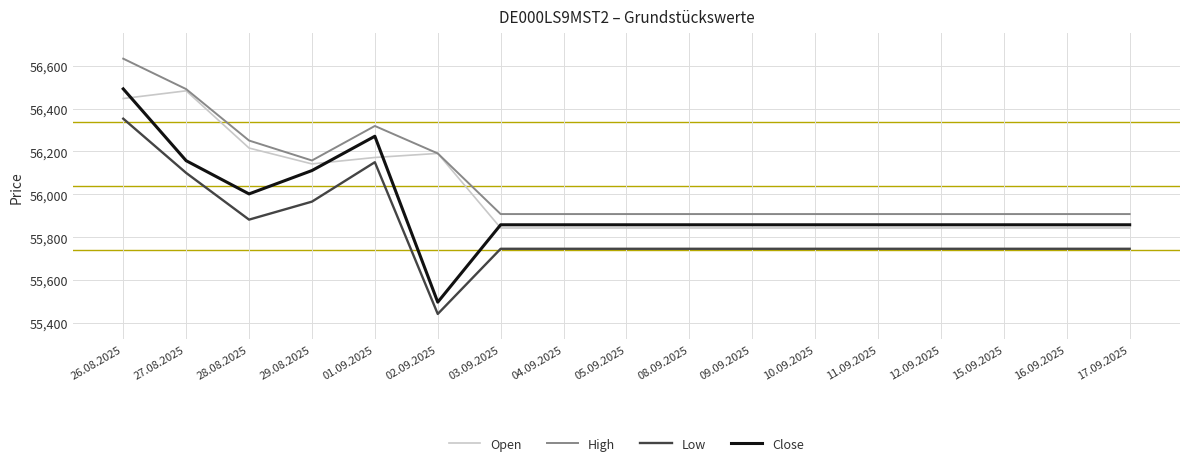

At which label does Close reach its minimum?

02.09.2025